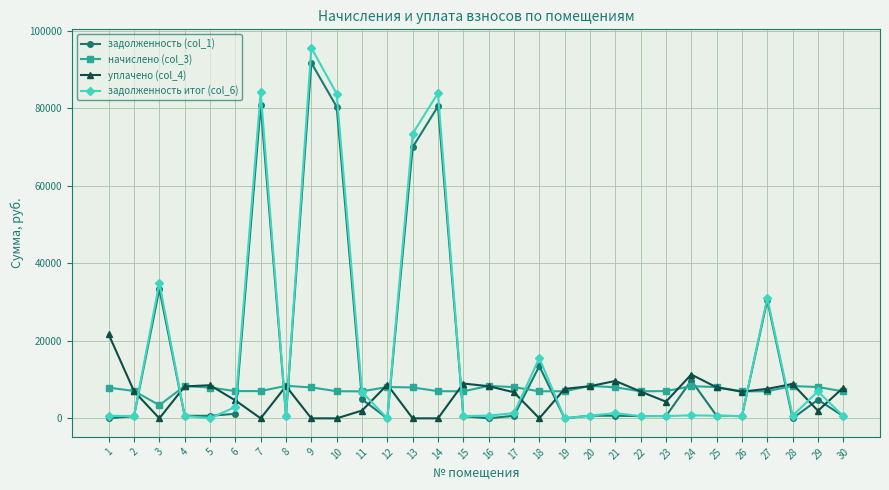

At which category does the chart reach its peak across all series?

9